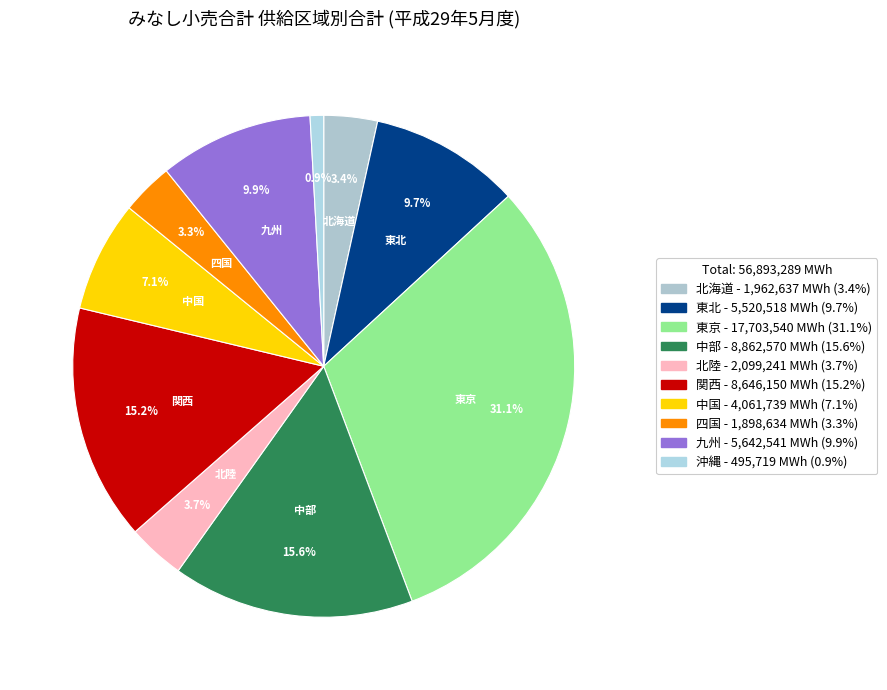

Between 四国 and 東京, which is larger?

東京